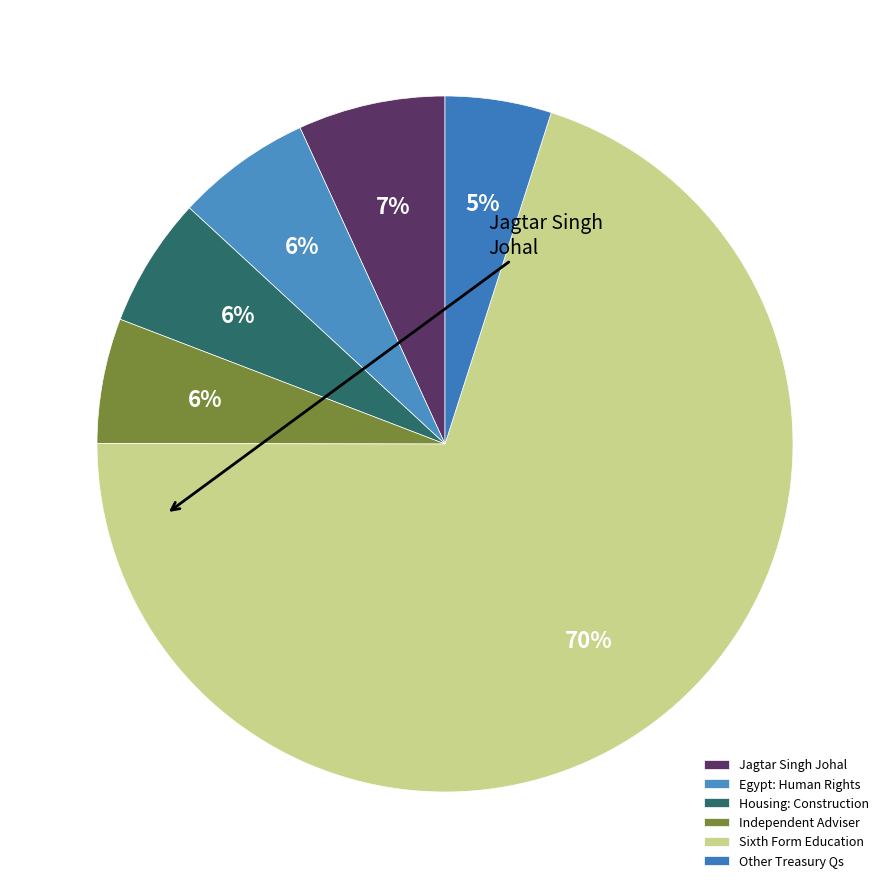

What percentage is the Housing: Construction slice, to the nearest percent?

6%